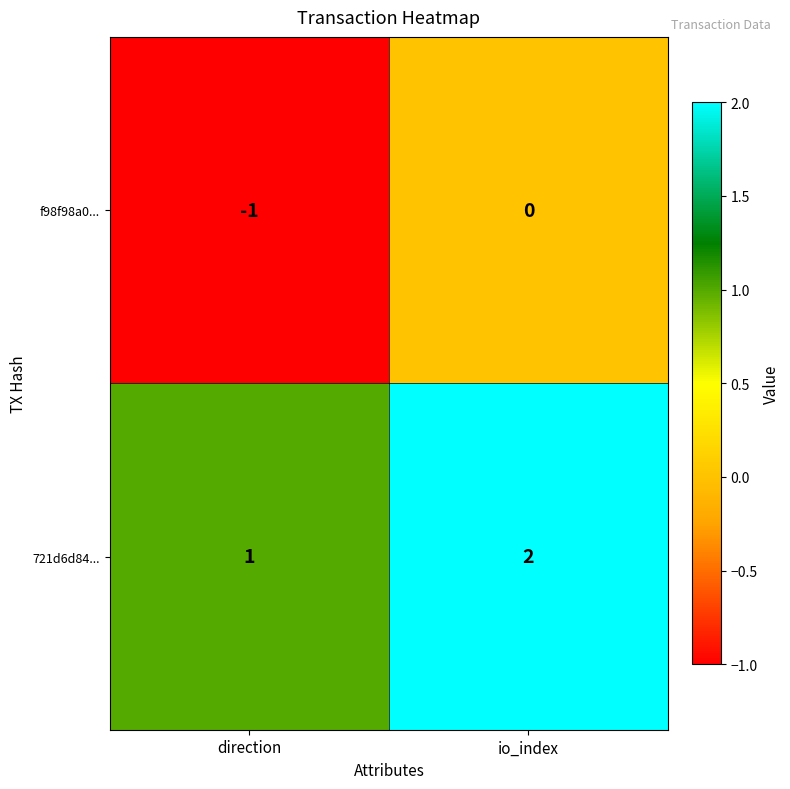

What is the spread (max minus min) of values at io_index?

2